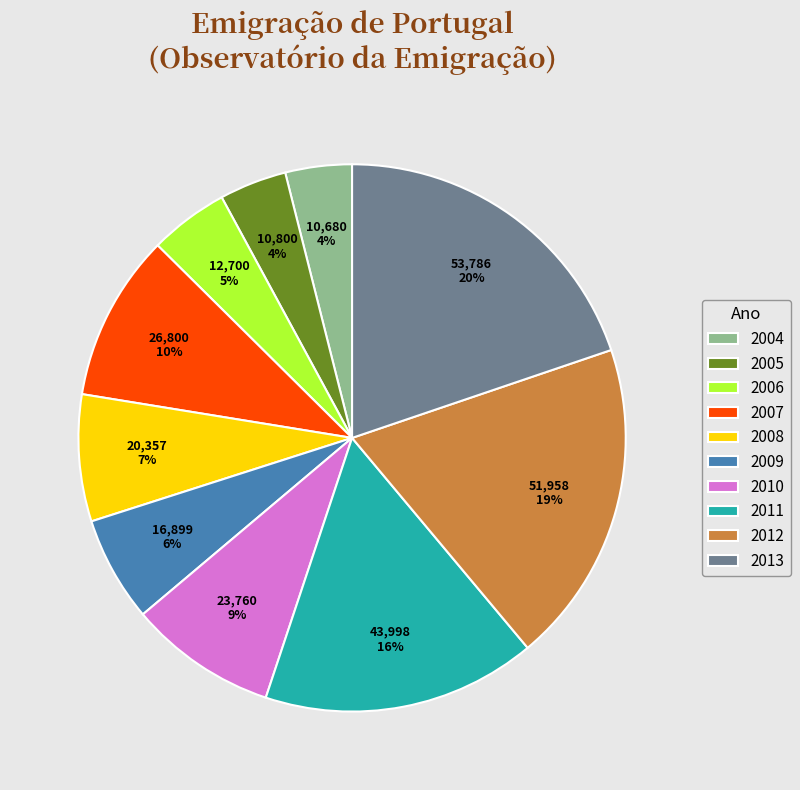

Between 2004 and 2007, which is larger?

2007